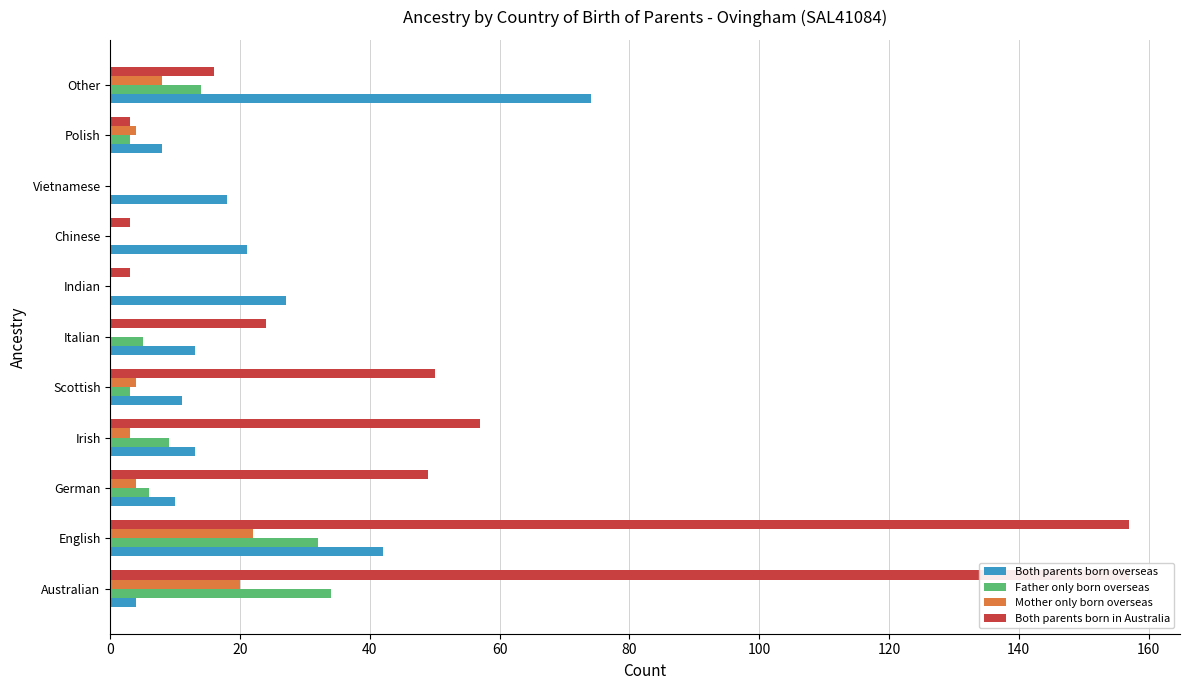

How many categories are shown in the chart?

11